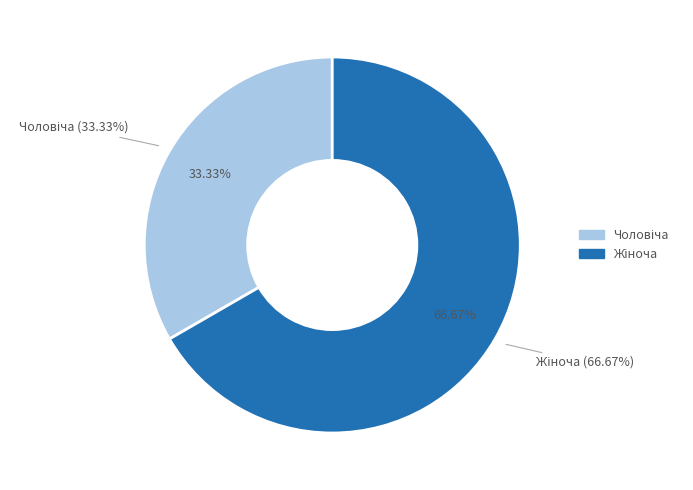

Which category accounts for the majority?

Жіноча